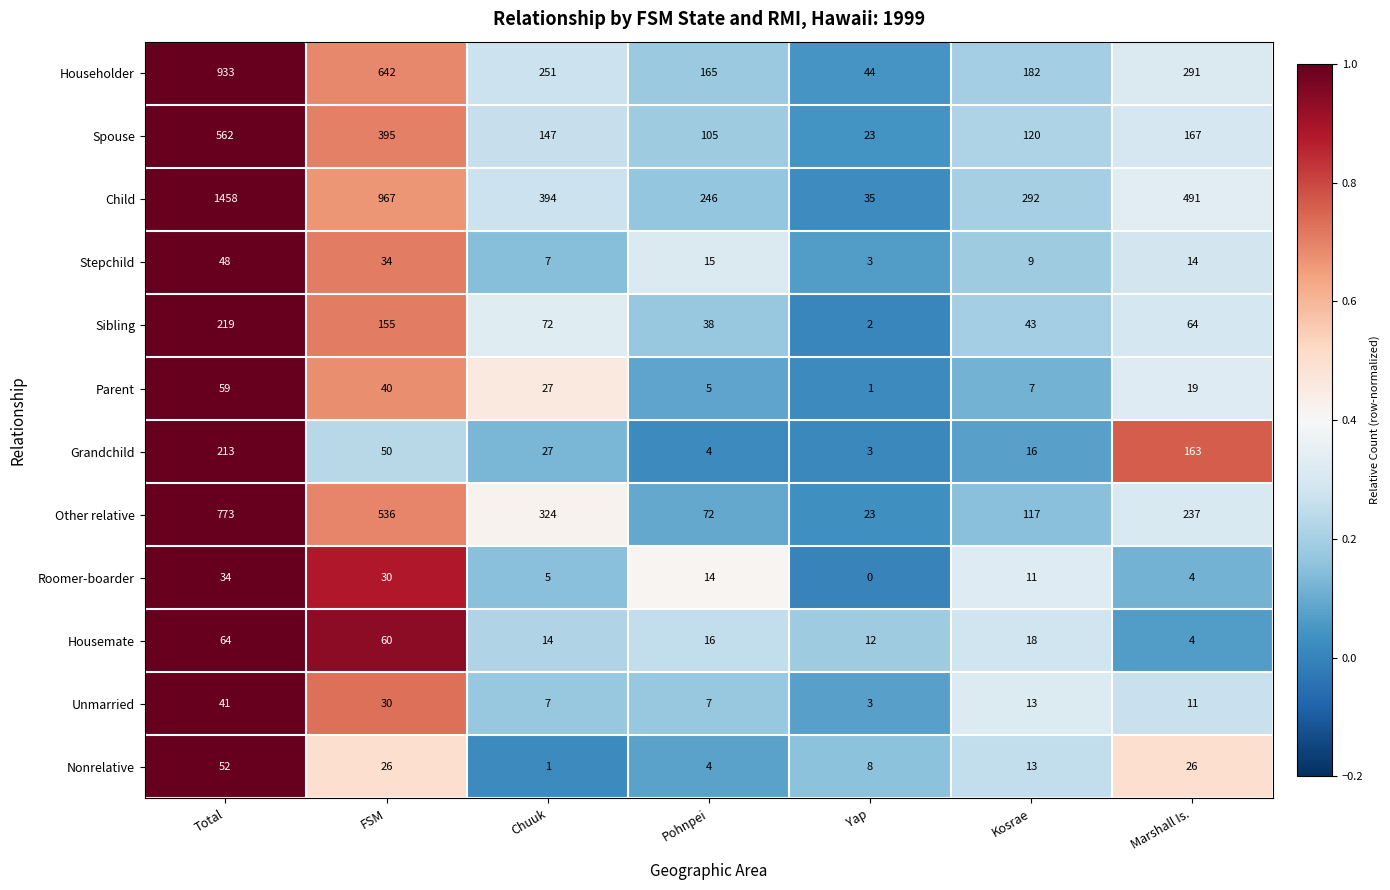

Which series has the largest range (max minus min)?

Child